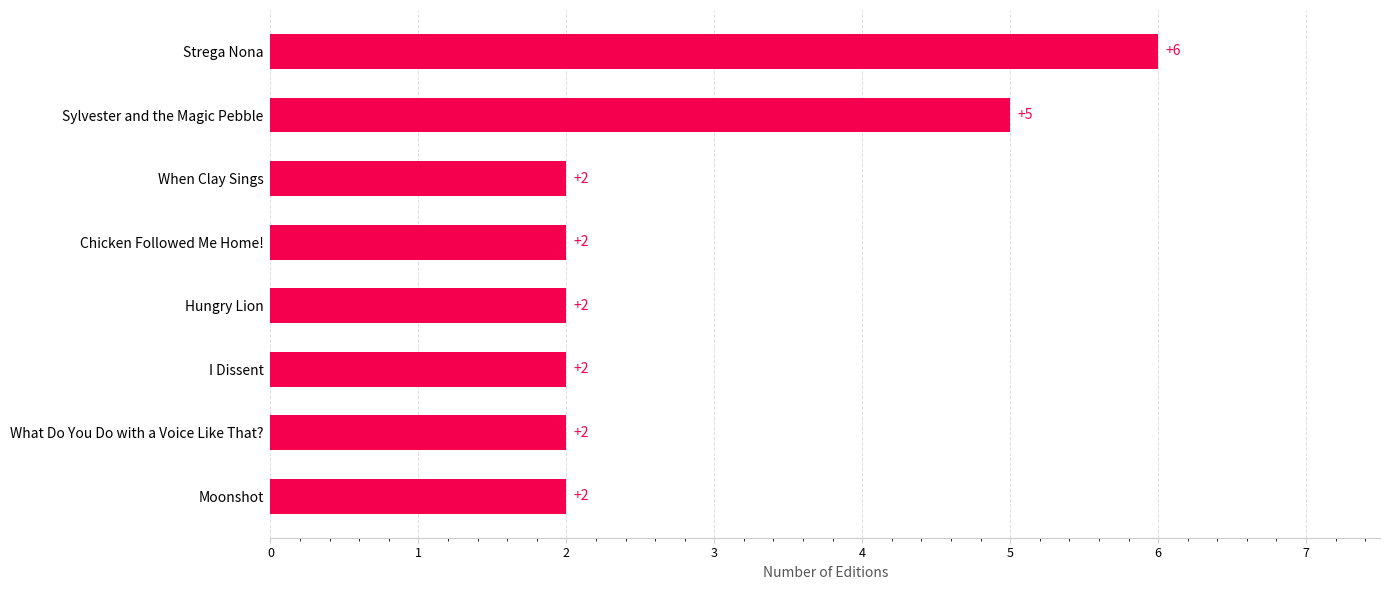

What is the greatest value displayed?

6